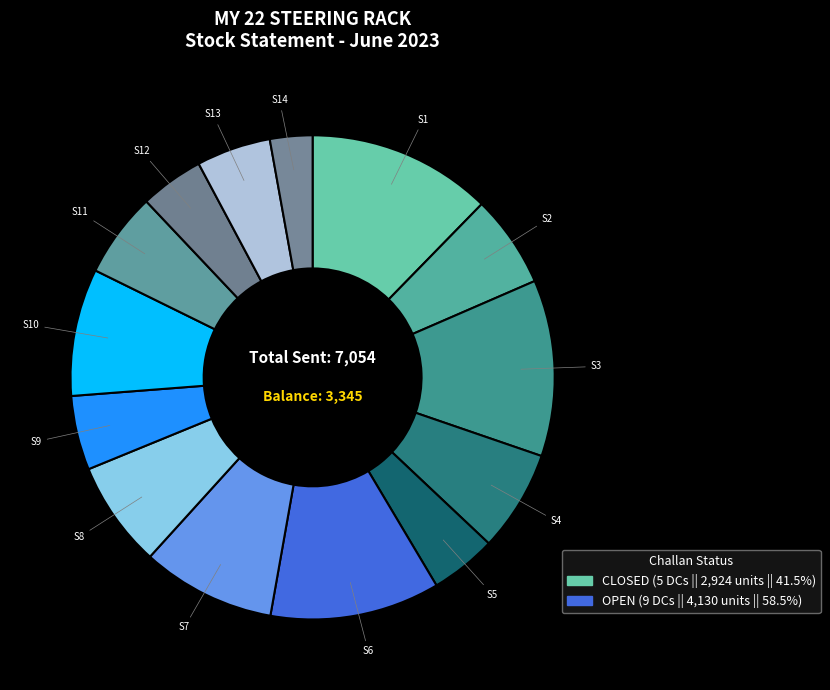

How many slices are in this pie chart?

14